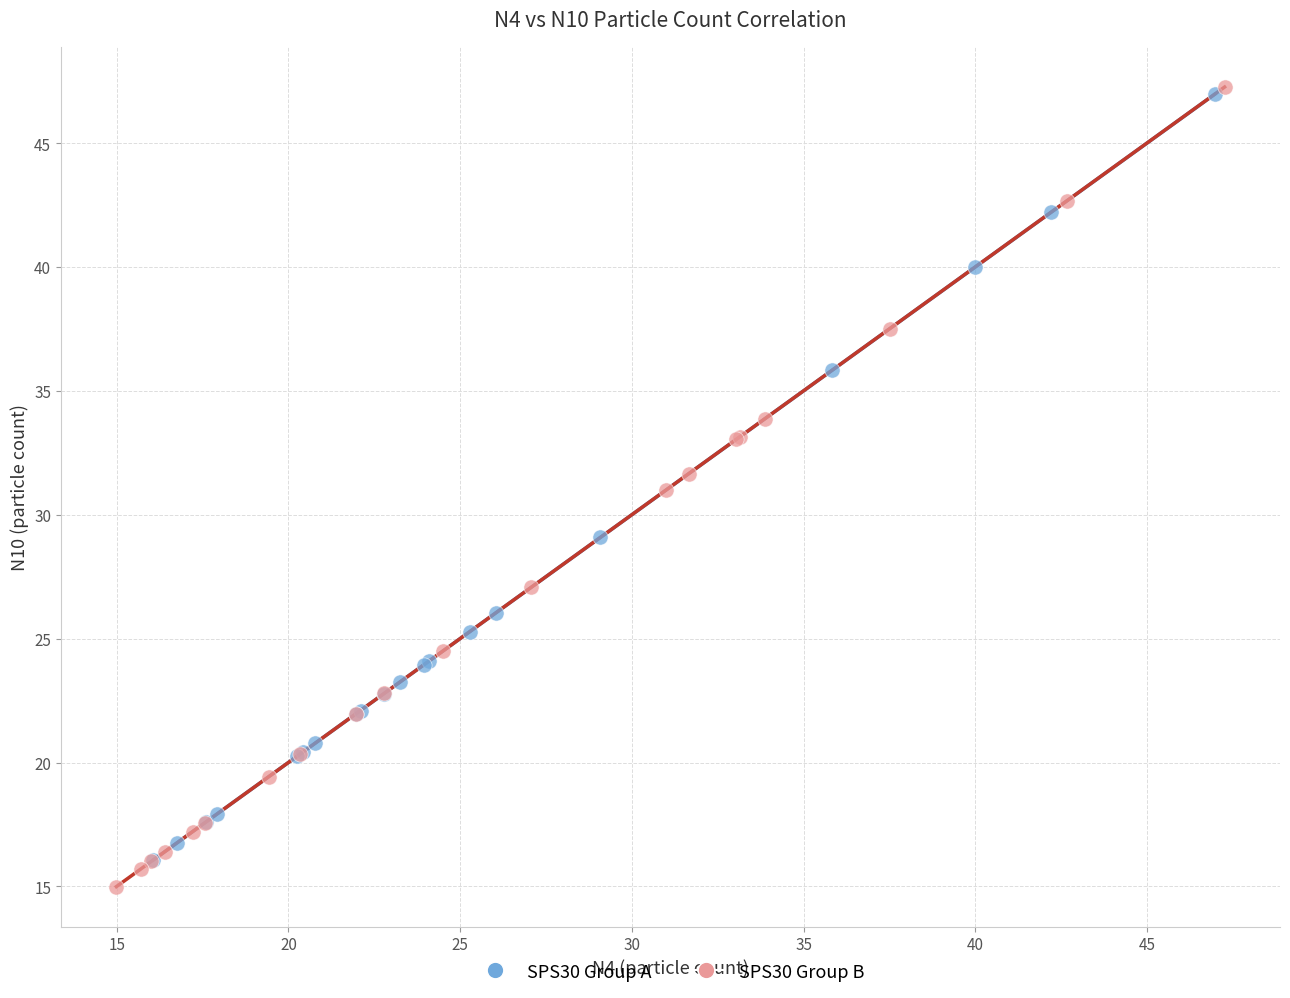

Which series reaches the minimum Y coordinate?

SPS30 Group B